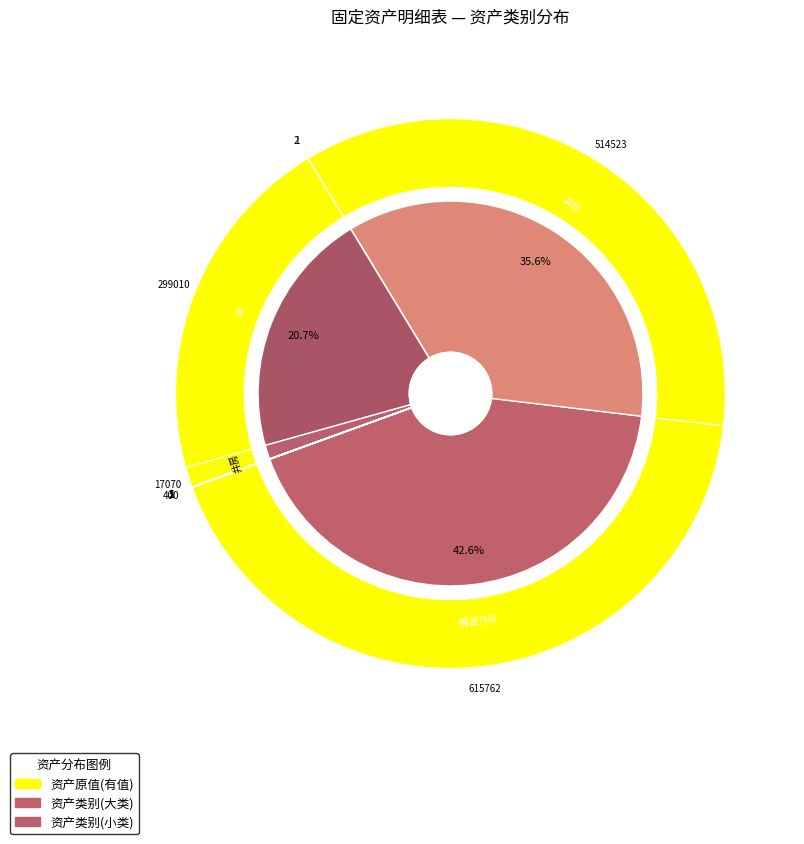

Is there a majority slice in this chart?

No